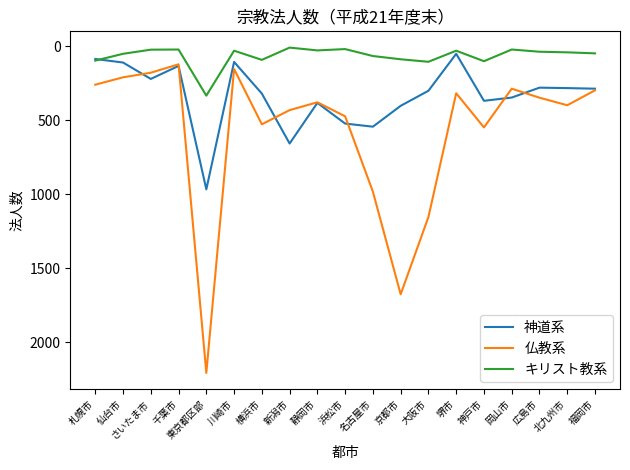

What is the minimum value for 仏教系?

121